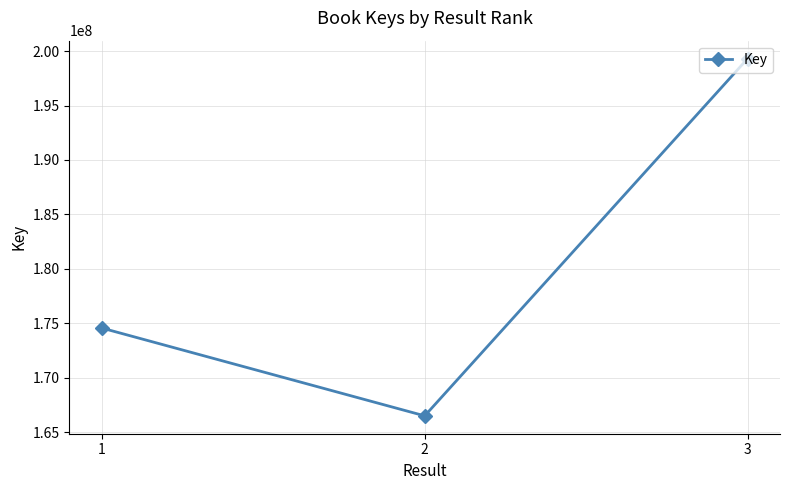

Which label corresponds to the smallest value in the chart?

2